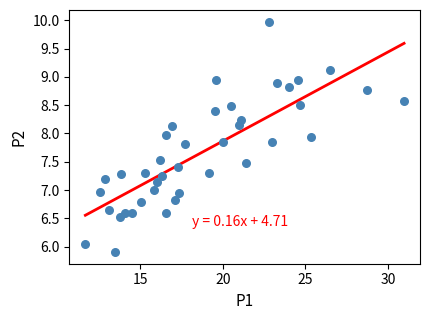

What is the range of X values (max minus min)?

19.3